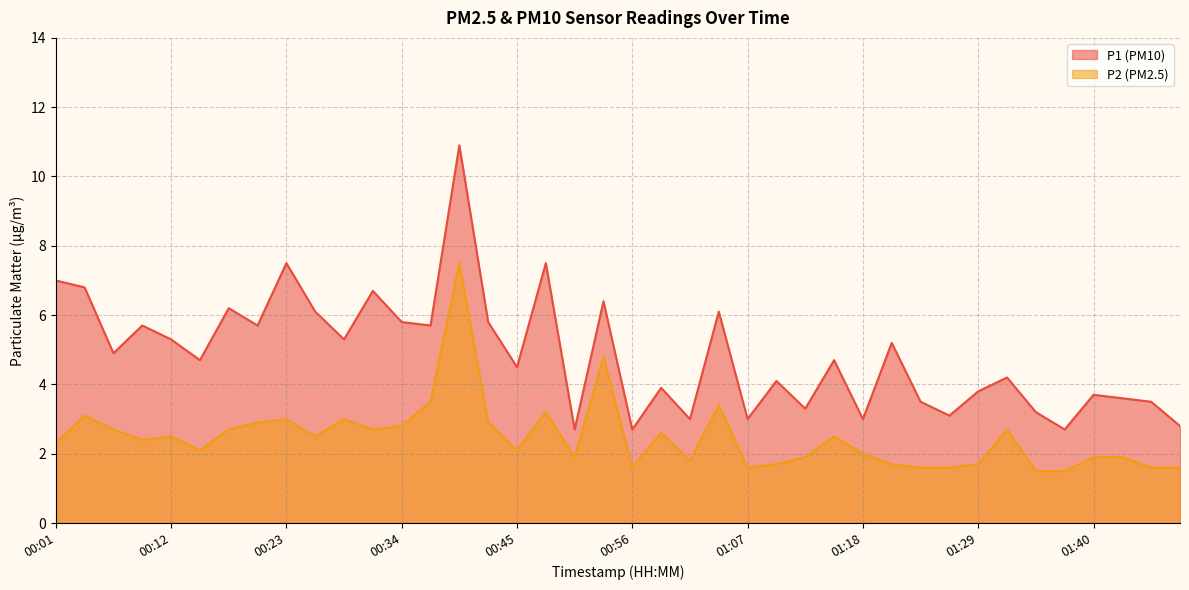

Reading right to left, extract all data points from this chart.

P1: 01:48=2.8	01:46=3.5	01:43=3.6	01:40=3.7	01:37=2.7	01:35=3.2	01:32=4.2	01:29=3.8	01:26=3.1	01:24=3.5	01:21=5.2	01:18=3.0	01:15=4.7	01:13=3.3	01:10=4.1	01:07=3.0	01:04=6.1	01:02=3.0	00:59=3.9	00:56=2.7	00:53=6.4	00:51=2.7	00:48=7.5	00:45=4.5	00:42=5.8	00:40=10.9	00:37=5.7	00:34=5.8	00:31=6.7	00:29=5.3	00:26=6.1	00:23=7.5	00:20=5.7	00:18=6.2	00:15=4.7	00:12=5.3	00:09=5.7	00:07=4.9	00:04=6.8	00:01=7.0
P2: 01:48=1.6	01:46=1.6	01:43=1.9	01:40=1.9	01:37=1.5	01:35=1.5	01:32=2.7	01:29=1.7	01:26=1.6	01:24=1.6	01:21=1.7	01:18=2.0	01:15=2.5	01:13=1.9	01:10=1.7	01:07=1.6	01:04=3.4	01:02=1.8	00:59=2.6	00:56=1.6	00:53=4.8	00:51=1.9	00:48=3.2	00:45=2.1	00:42=2.9	00:40=7.5	00:37=3.5	00:34=2.8	00:31=2.7	00:29=3.0	00:26=2.5	00:23=3.0	00:20=2.9	00:18=2.7	00:15=2.1	00:12=2.5	00:09=2.4	00:07=2.7	00:04=3.1	00:01=2.3